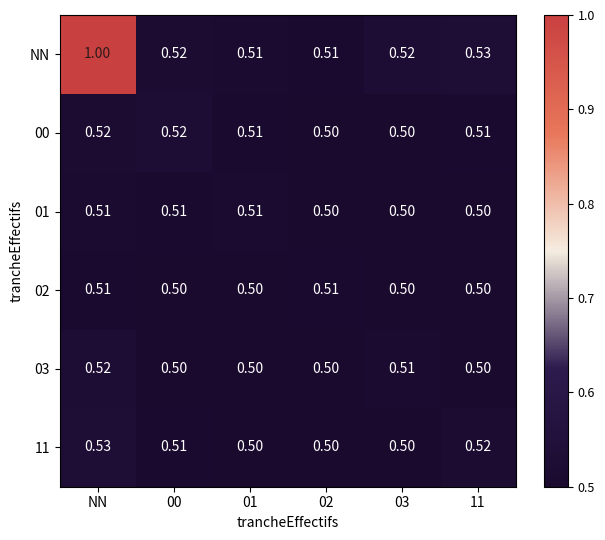

Which series has the largest range (max minus min)?

NN